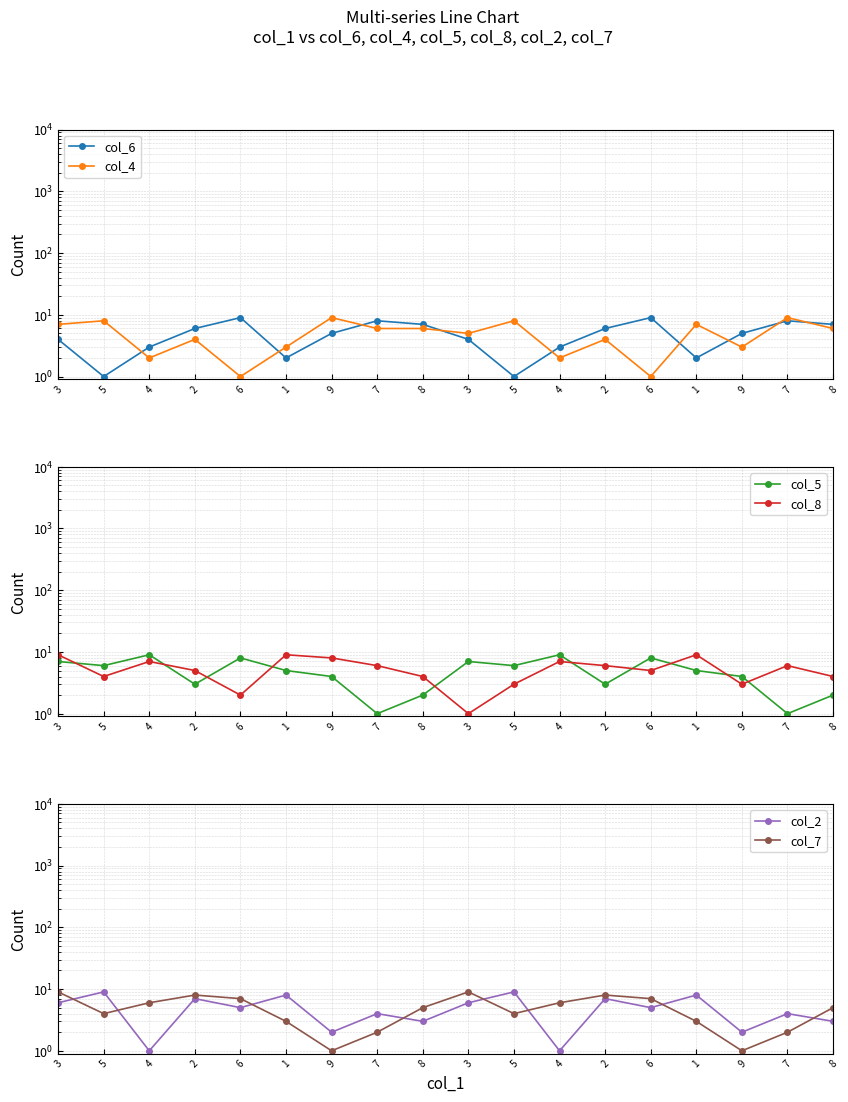

Reading left to right, what are all the values shown in this chart?

col_6: 4	1	3	6	9	2	5	8	7	4	1	3	6	9	2	5	8	7
col_4: 7	8	2	4	1	3	9	6	6	5	8	2	4	1	7	3	9	6
col_5: 7	6	9	3	8	5	4	1	2	7	6	9	3	8	5	4	1	2
col_8: 9	4	7	5	2	9	8	6	4	1	3	7	6	5	9	3	6	4
col_2: 6	9	1	7	5	8	2	4	3	6	9	1	7	5	8	2	4	3
col_7: 9	4	6	8	7	3	1	2	5	9	4	6	8	7	3	1	2	5